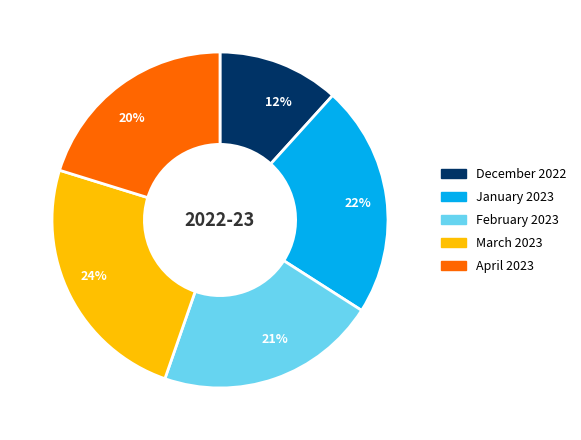

To the nearest percent, what is the difference between the March 2023 and April 2023 slice percentages?

4%